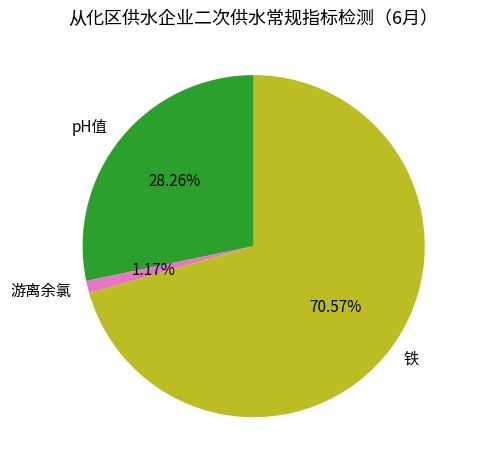

How many slices are in this pie chart?

3